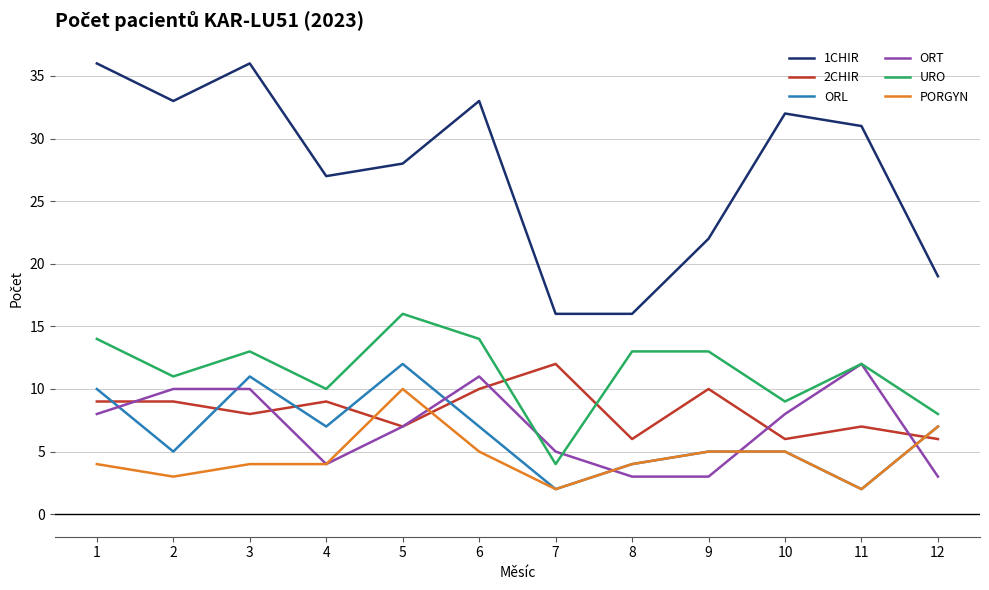

What is the difference between the second highest and second lowest values in the URO series?

6